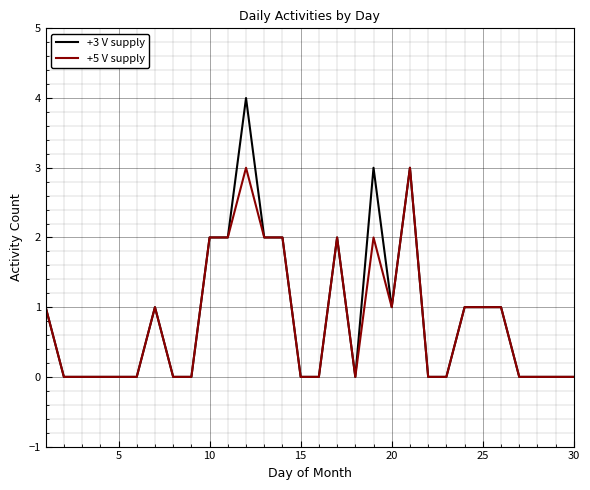

What is the greatest value displayed?

4